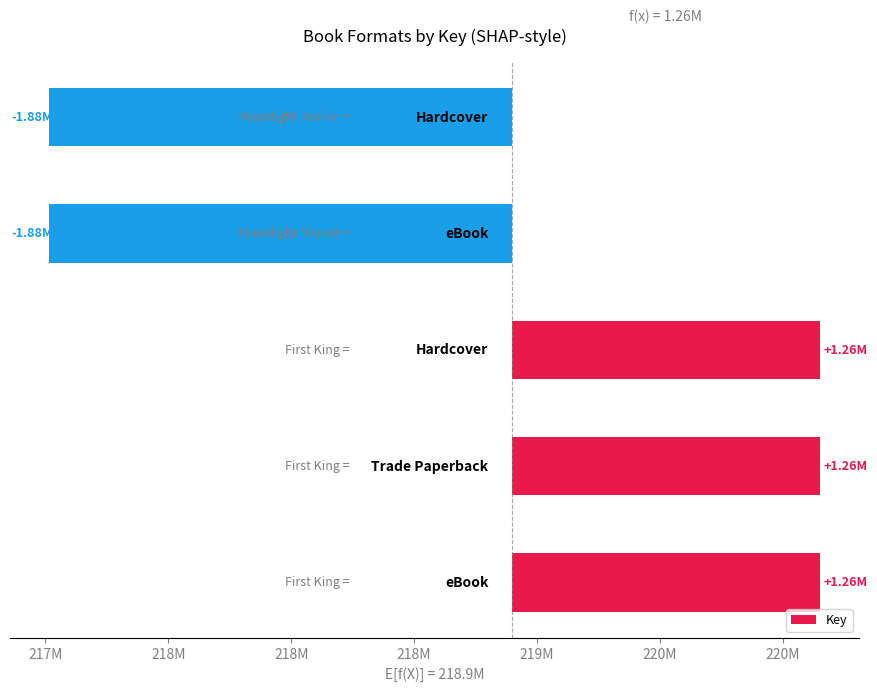

What is the change in value from 216M to 218M?

-3139487.0